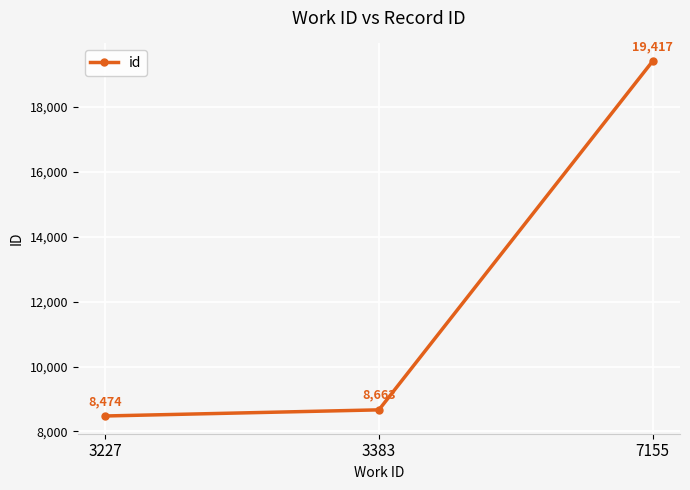

What is the change in value from 3227 to 7155?

+10943